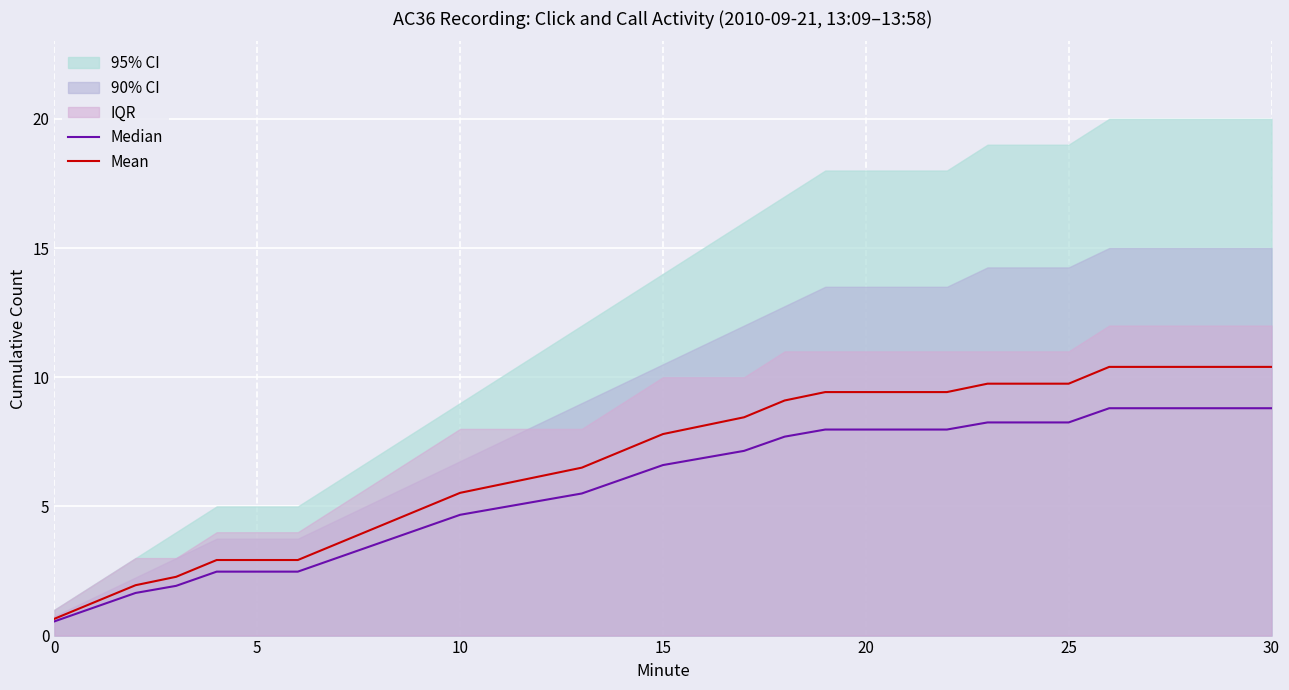

Which category has the highest value across all series?

26